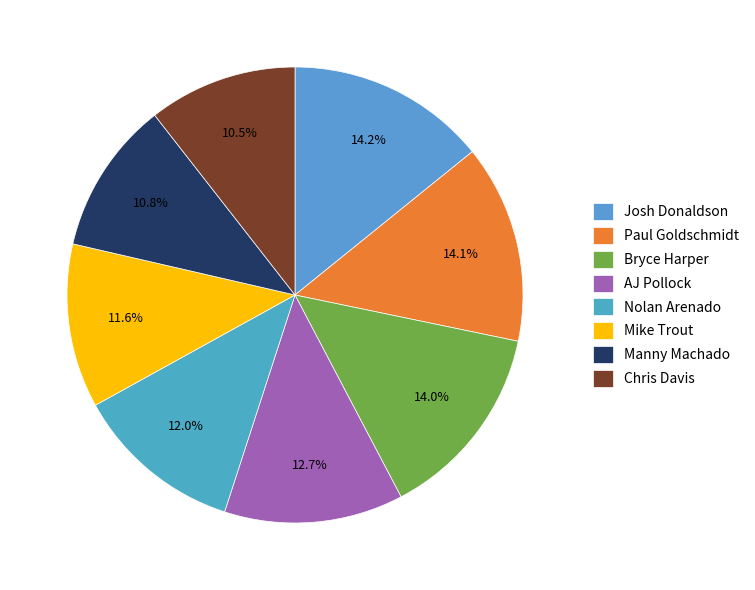

Rank the categories by value from lowest to highest.

Chris Davis, Manny Machado, Mike Trout, Nolan Arenado, AJ Pollock, Bryce Harper, Paul Goldschmidt, Josh Donaldson